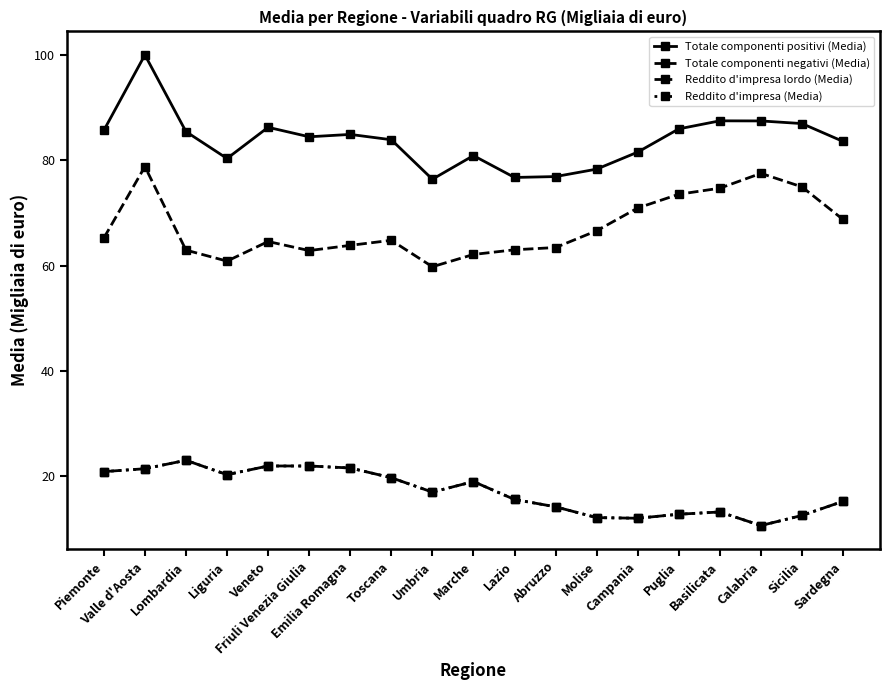

True or false: Totale componenti negativi (Media) has more than 1 interior local peaks.

True